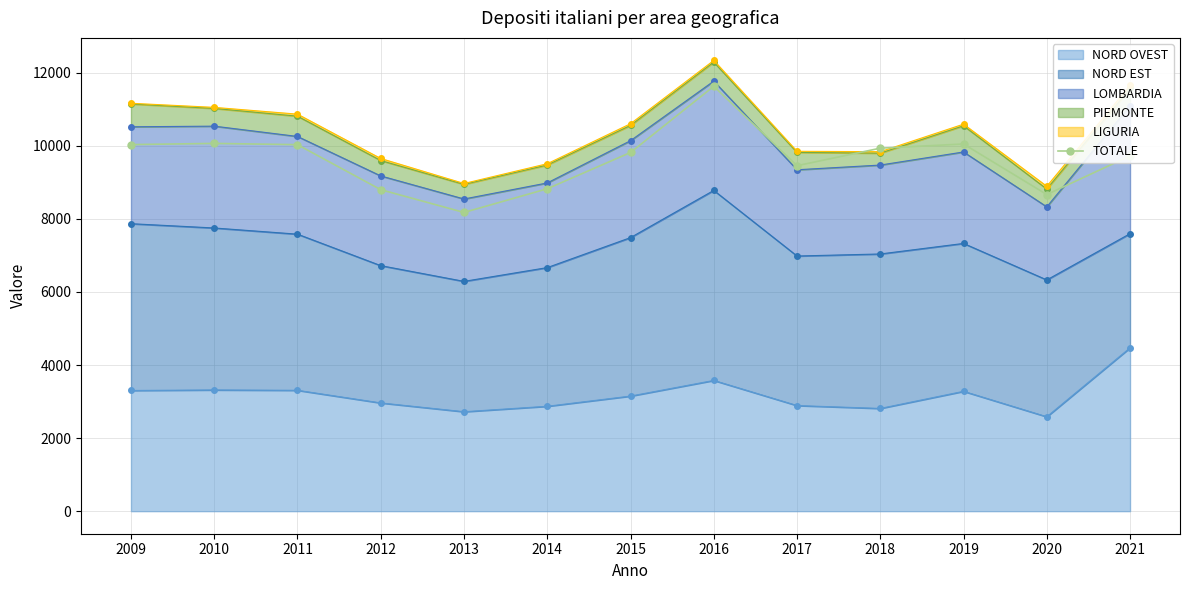

Does the chart display data point markers on the line(s)?

Yes